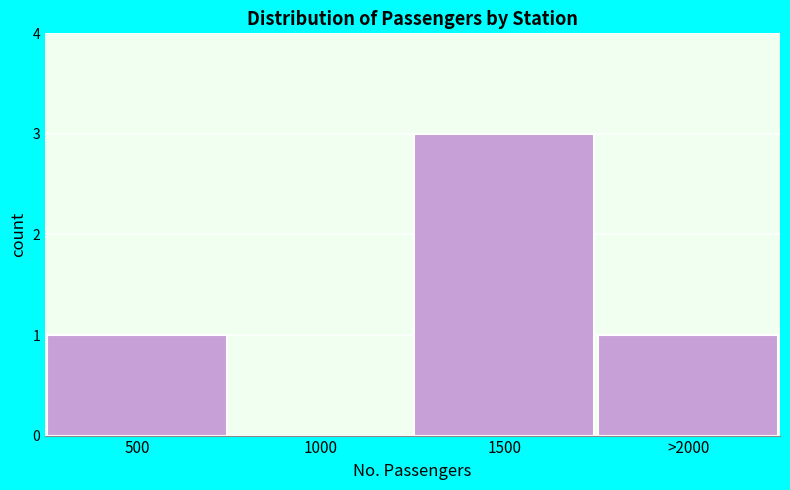

Reading left to right, transcribe all the data shown in this chart.

500=1	1000=0	1500=3	>2000=1